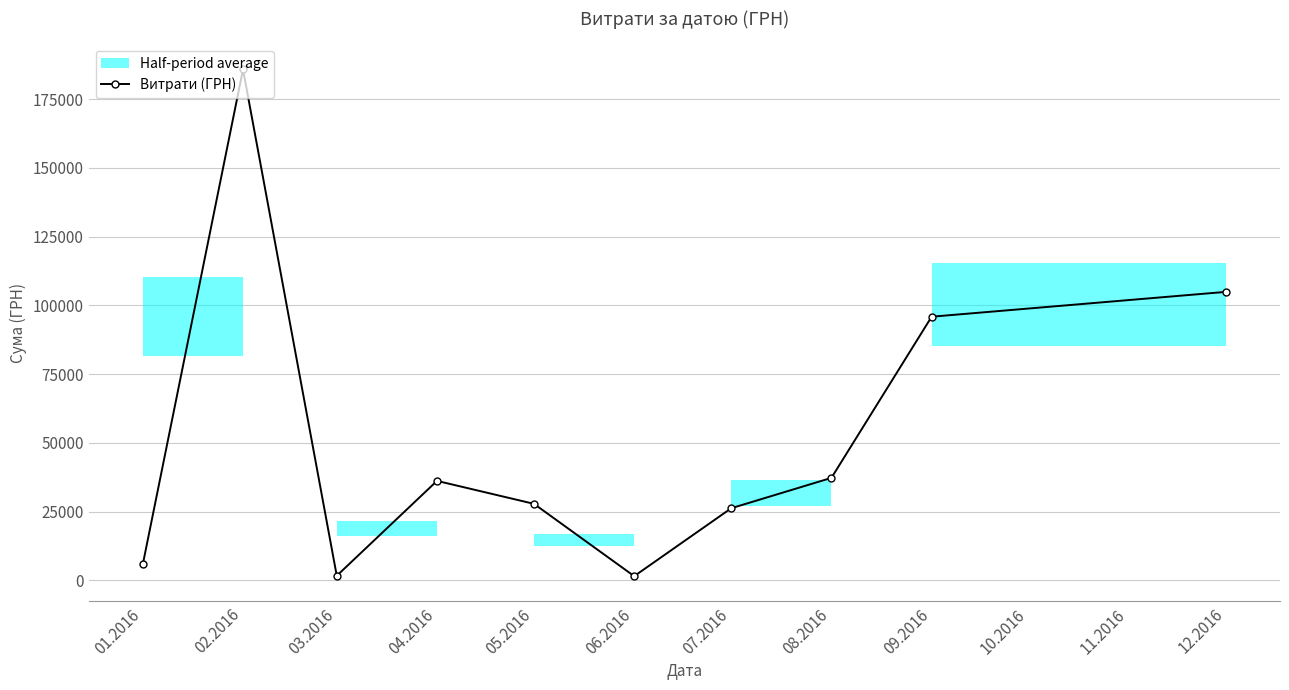

Where is the first local minimum for Витрати (ГРН)?

03.2016